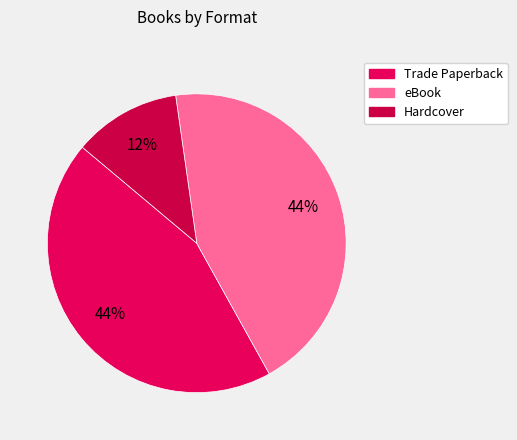

What is the ratio of the value at eBook to the value at Trade Paperback?

1.0